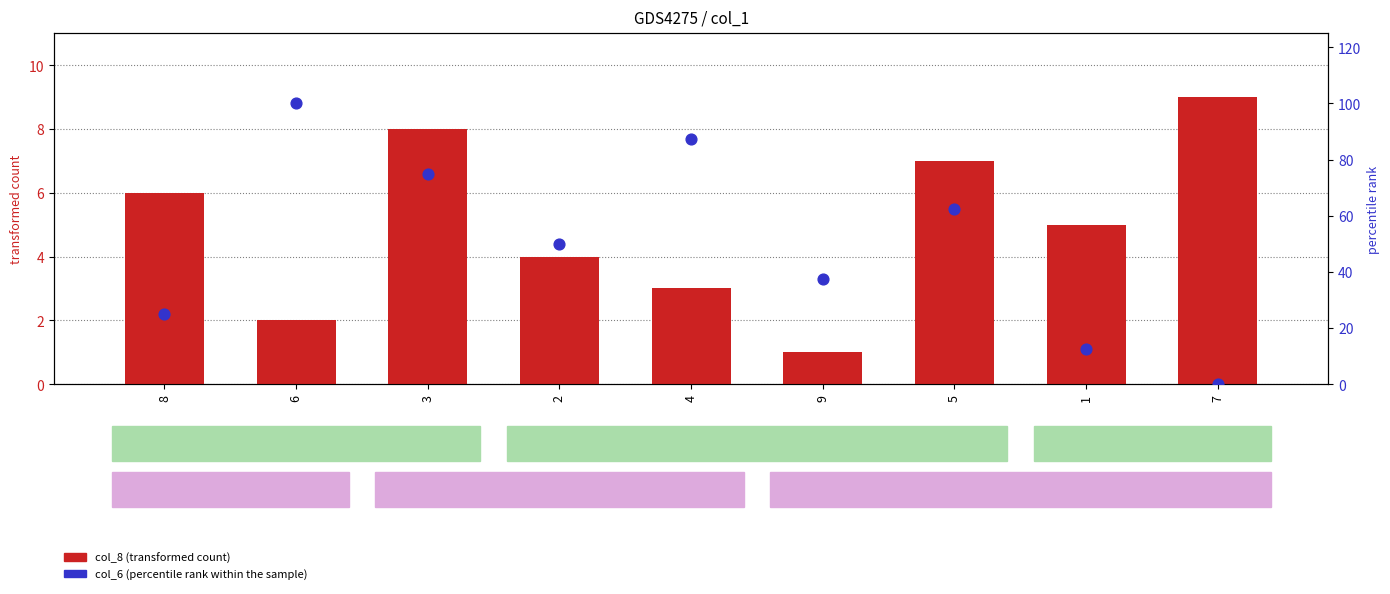

Which series contains the lowest Y value?

col_6 (percentile rank within the sample)